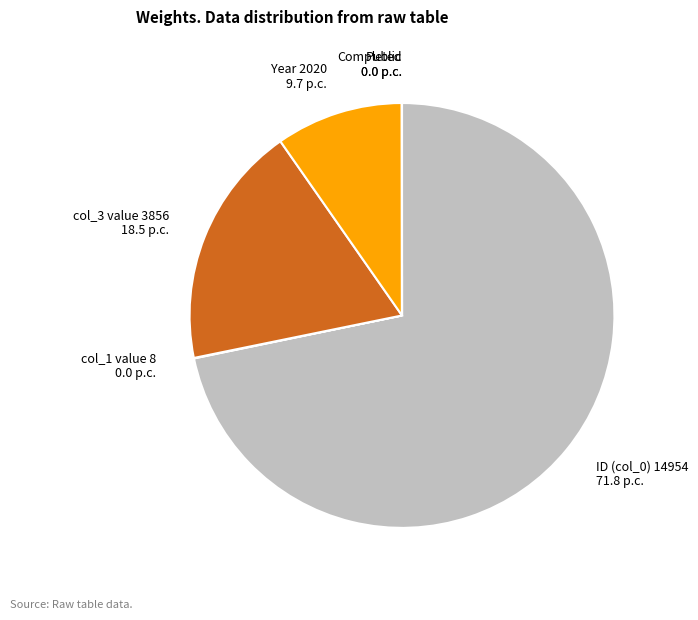

The Year 2020 9.7 p.c. slice represents 10% of the pie. True or false?

True